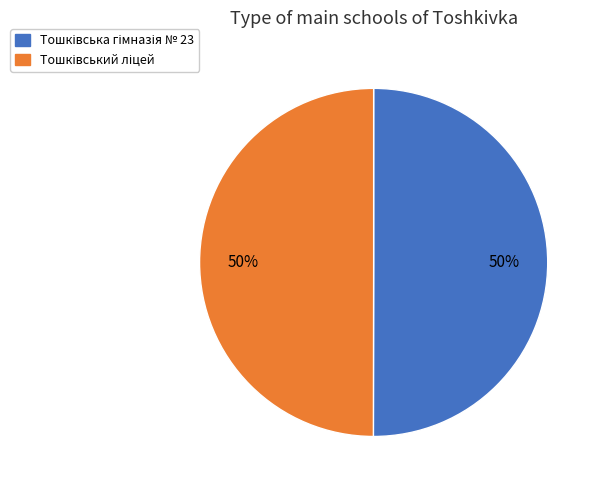

To the nearest percent, what is the combined percentage of Тошківська гімназія № 23 and Тошківський ліцей?

100%